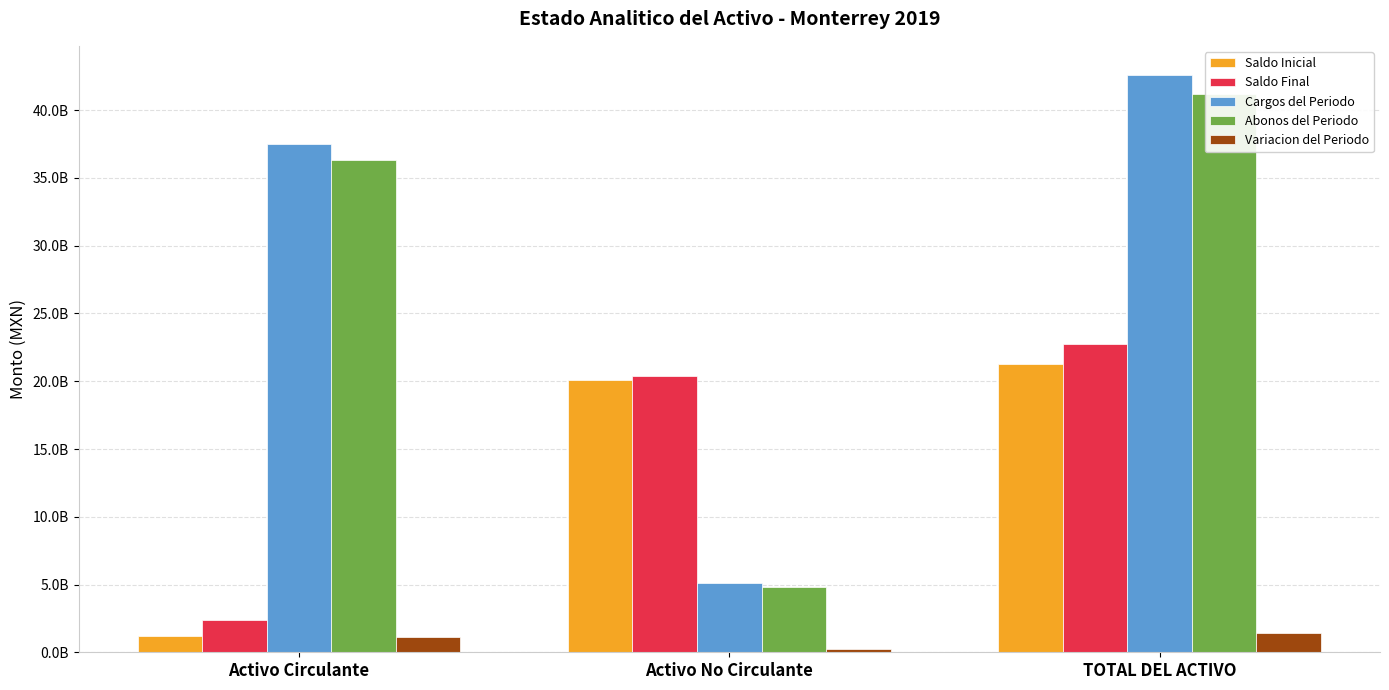

The Cargos del Periodo series shows 37512465124.1 at Activo Circulante. True or false?

True